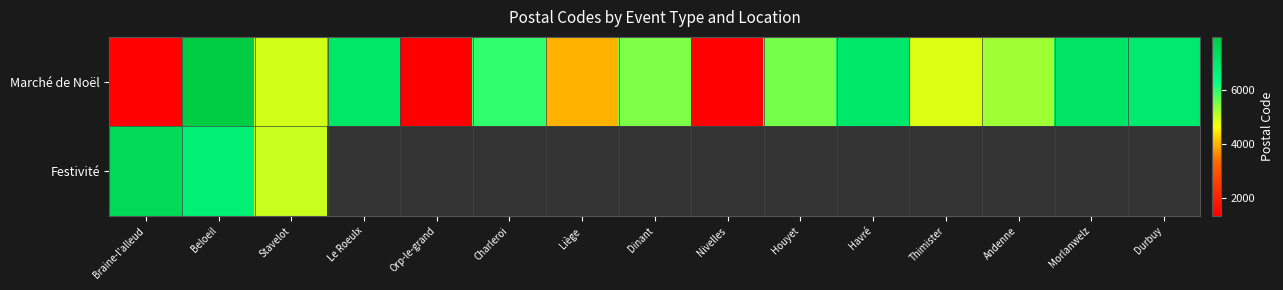

True or false: Festivité has a value of 10851.3 at Braine-l'alleud.

False